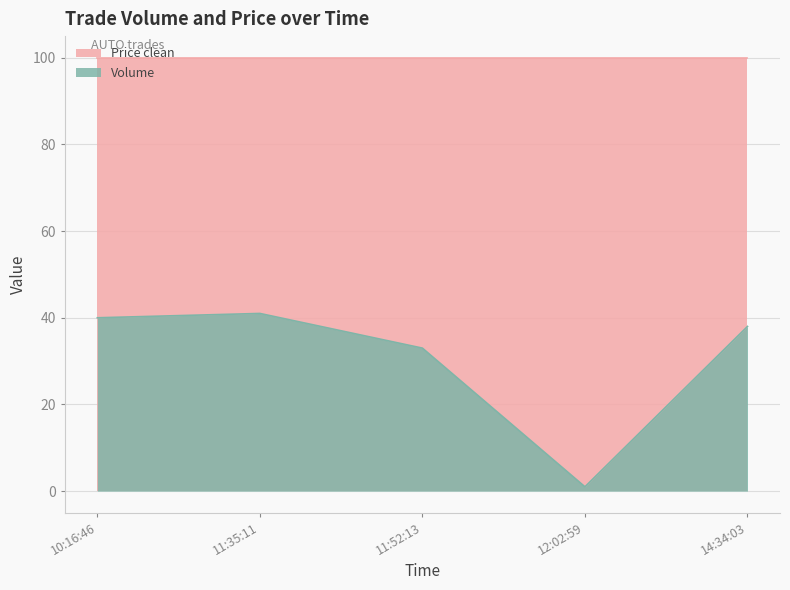

Reading left to right, transcribe all the data shown in this chart.

10:16:46=40	11:35:11=41	11:52:13=33	12:02:59=1	14:34:03=38